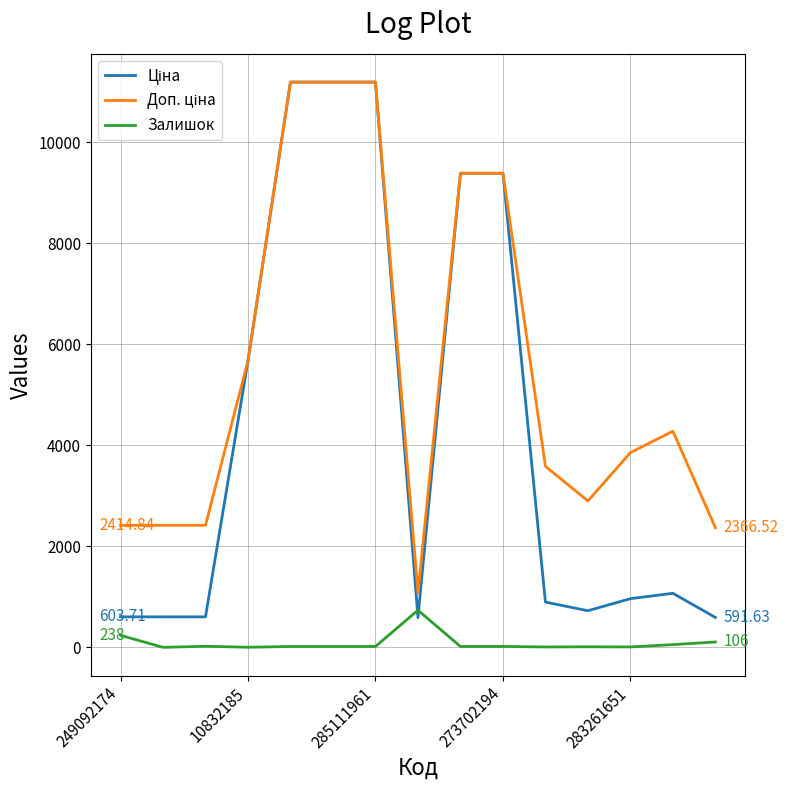

What is the average value of the Залишок series?

84.5